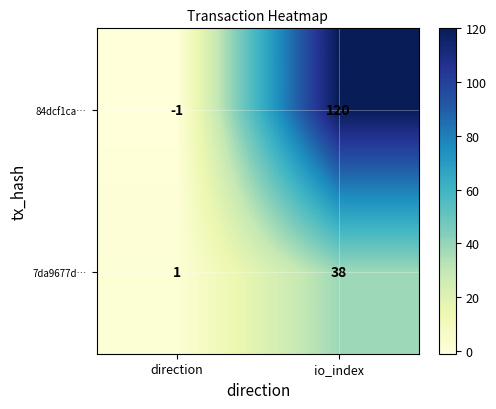

True or false: 84dcf1ca… has a value of 120 at io_index.

True